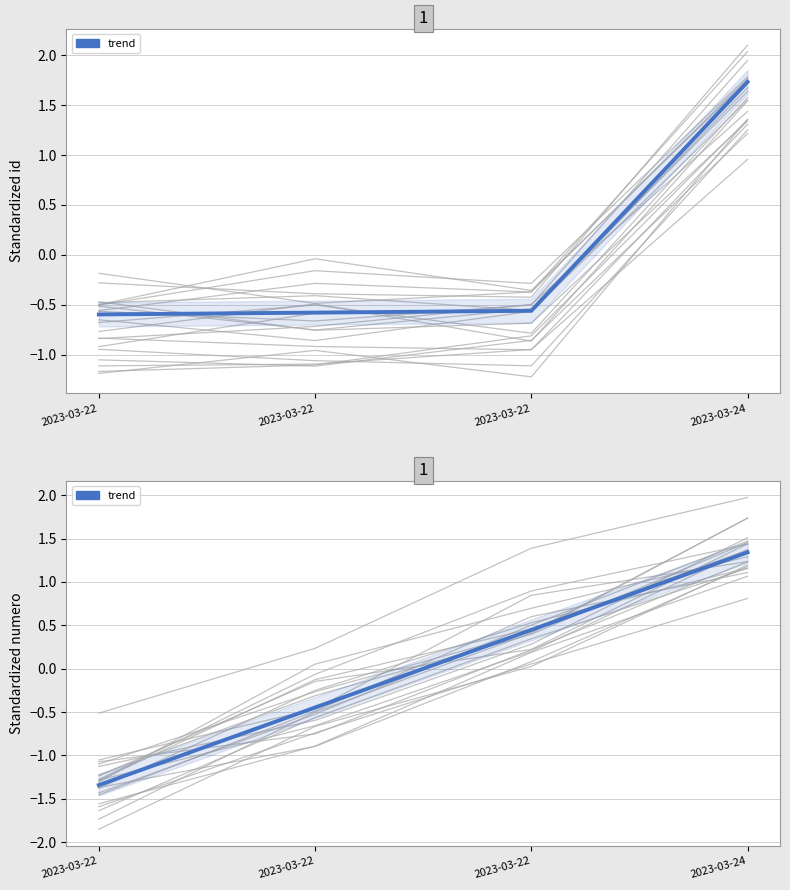

Is it true that the value at 2023-03-22 is 0.4?

True